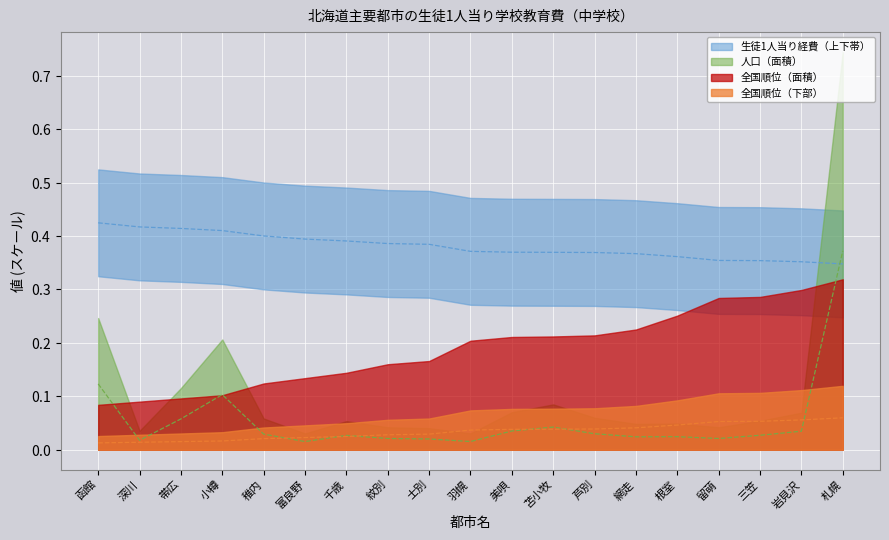

What is the average value of the 生徒1人当り経費 series?

0.4